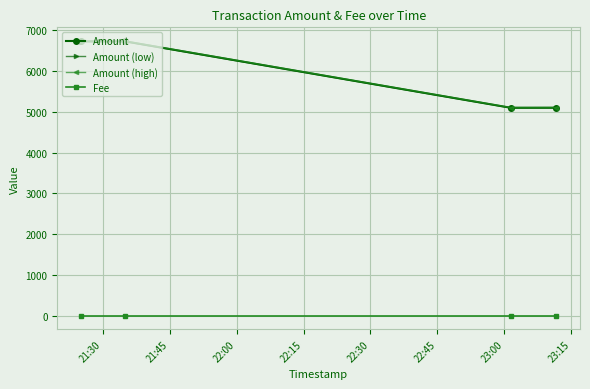

True or false: Amount (low) and Amount (high) intersect in this chart.

False